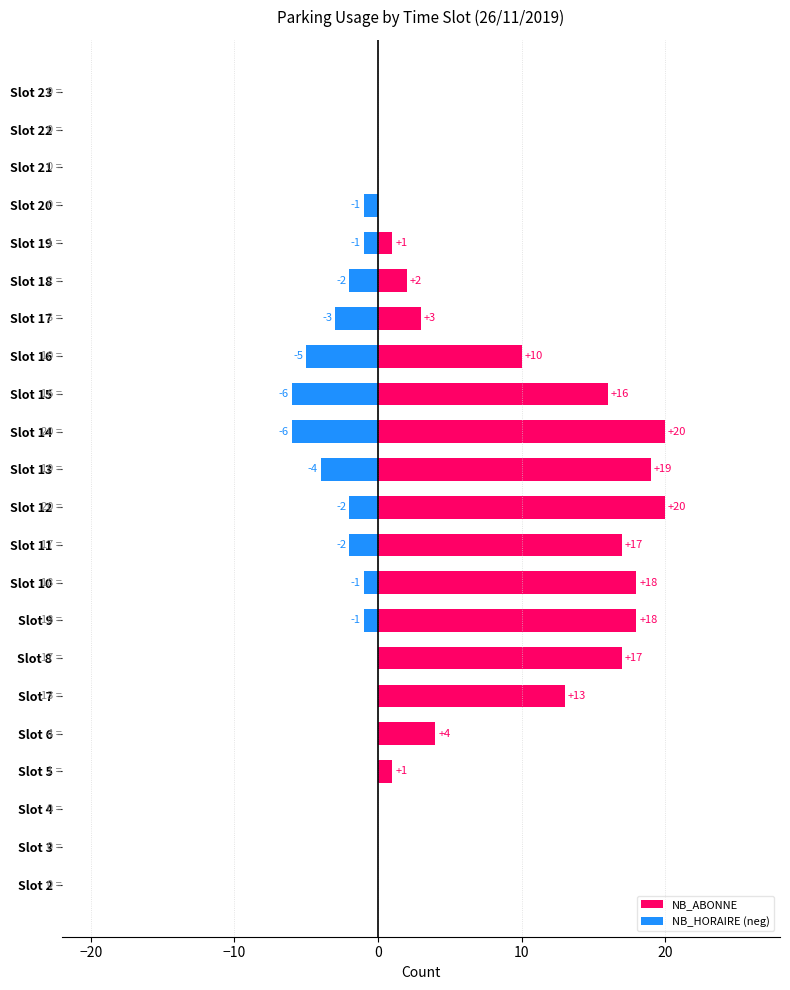

How many bars are there in each group?

2